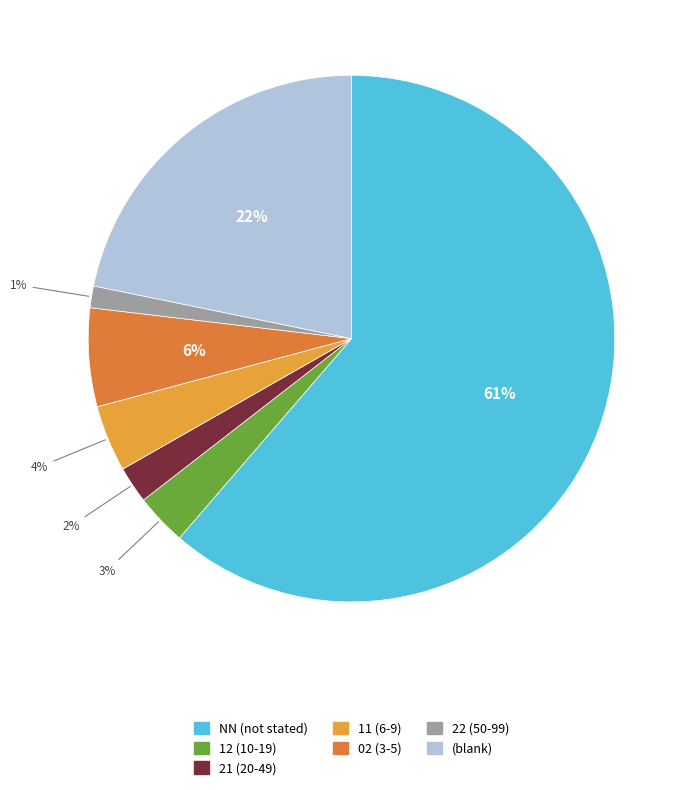

Count the number of slices in the pie.

7